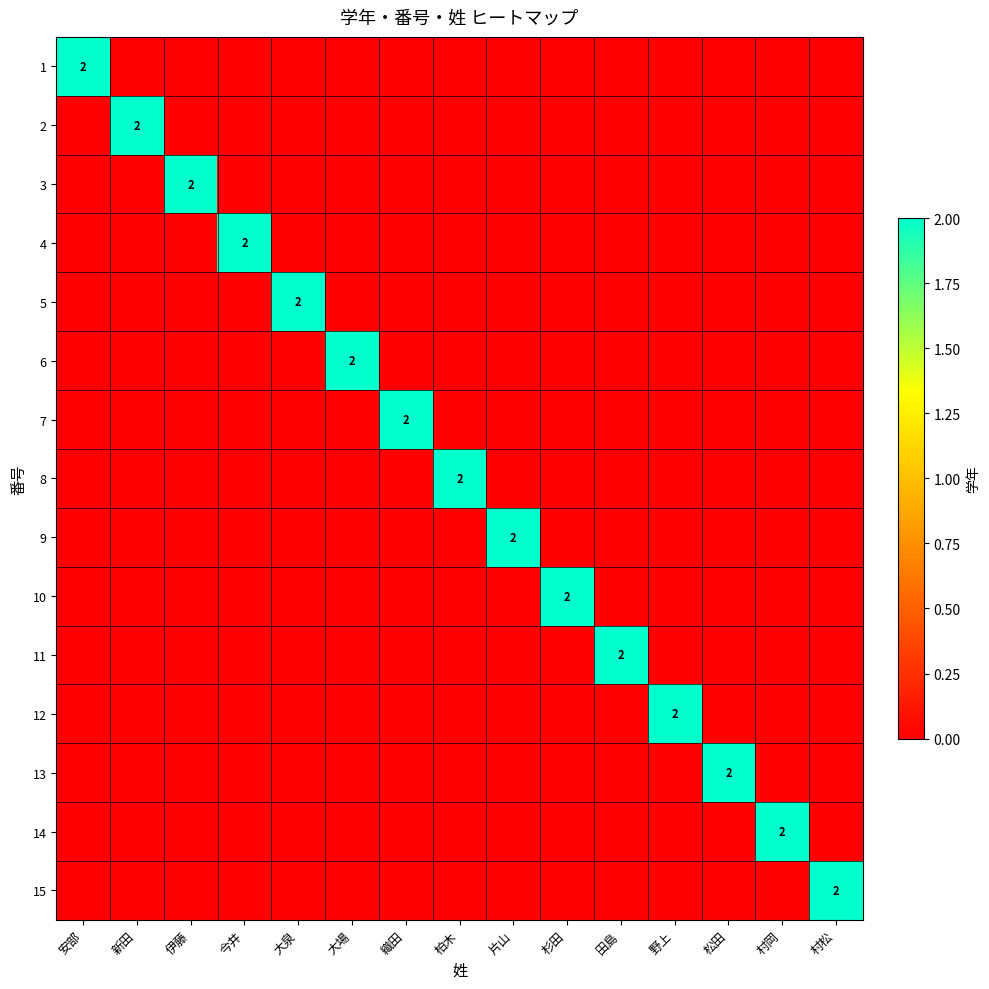

At which category is the sum across all series the highest?

安部